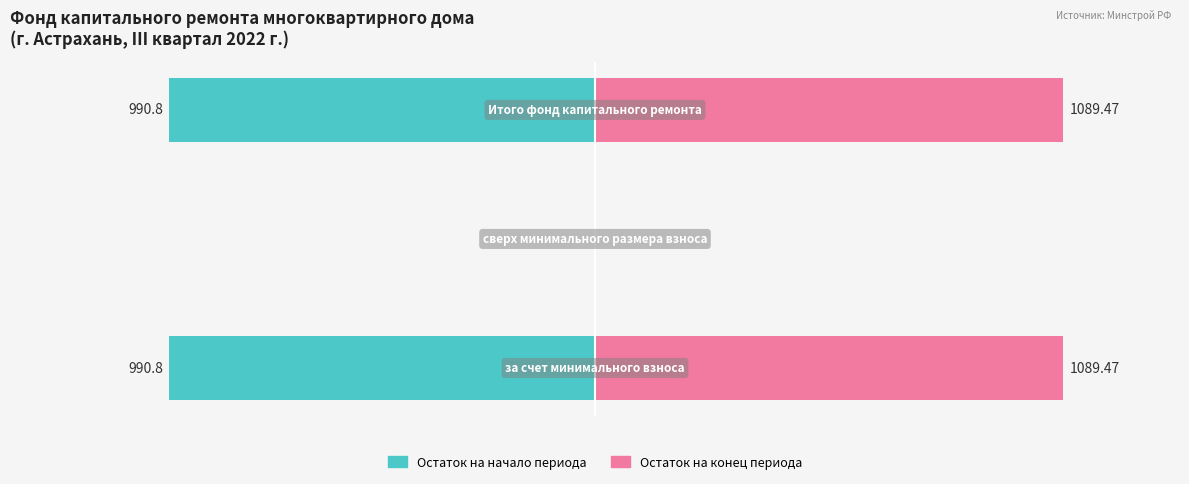

How many data points does each series have?

3